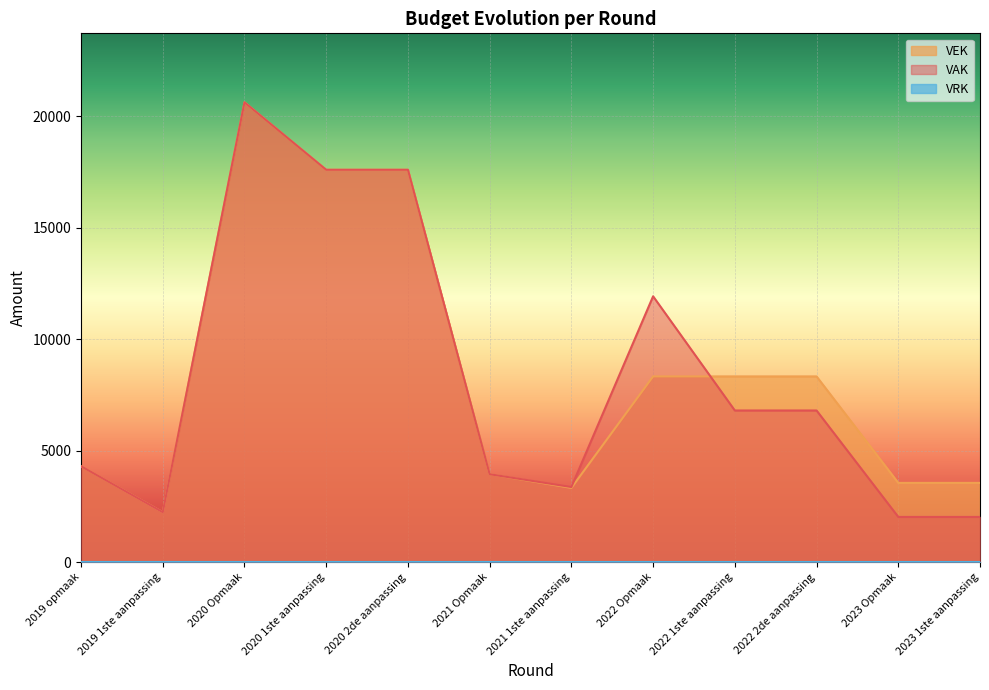

What is the average value of the VAK series?

8277